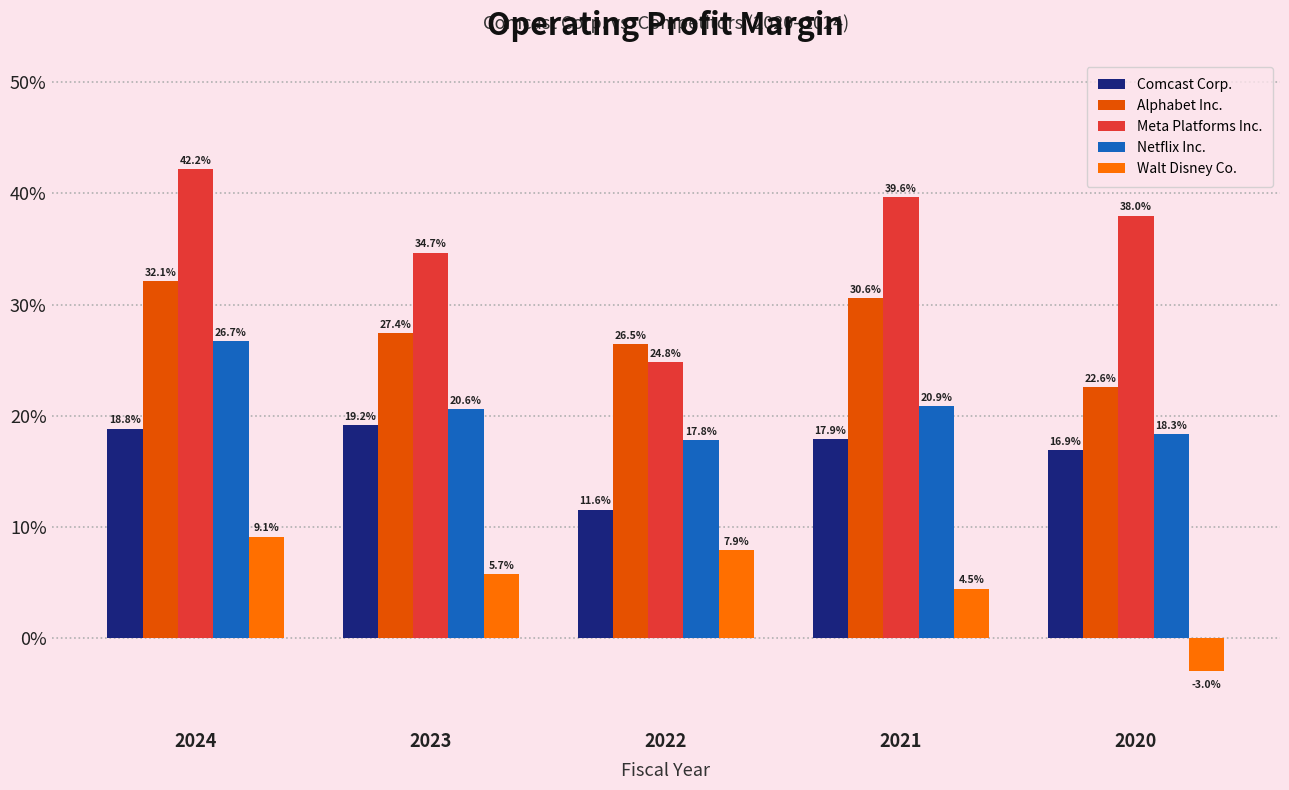

List the labels in order of Walt Disney Co. value, smallest first.

2020, 2021, 2023, 2022, 2024